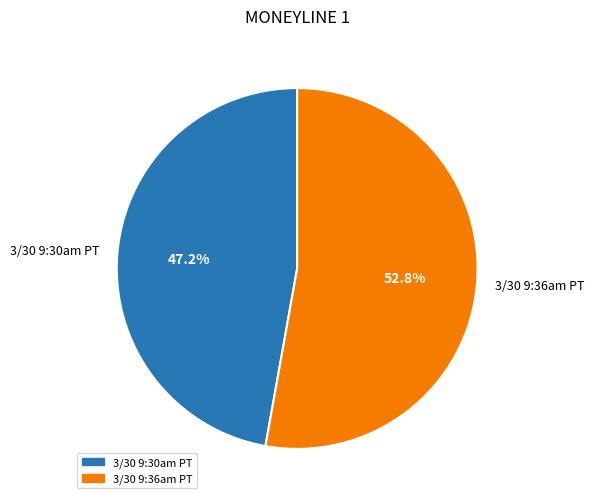

Approximately how many times larger is the value at 3/30 9:30am PT compared to 3/30 9:36am PT?

0.9